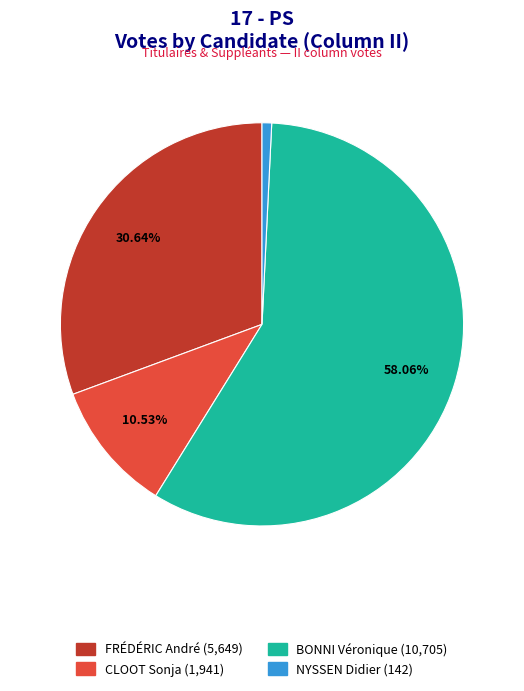

Is there any slice that represents more than half of the pie?

Yes